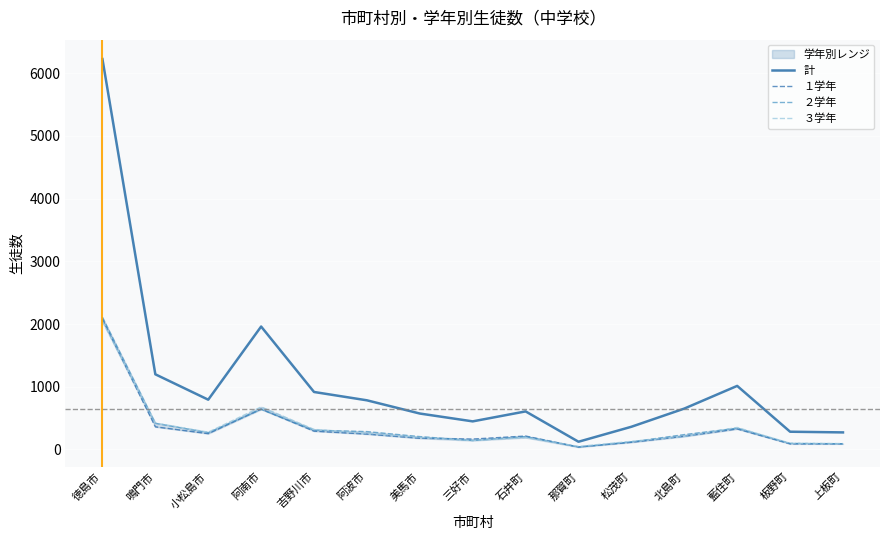

Which series has the largest total across all categories?

計